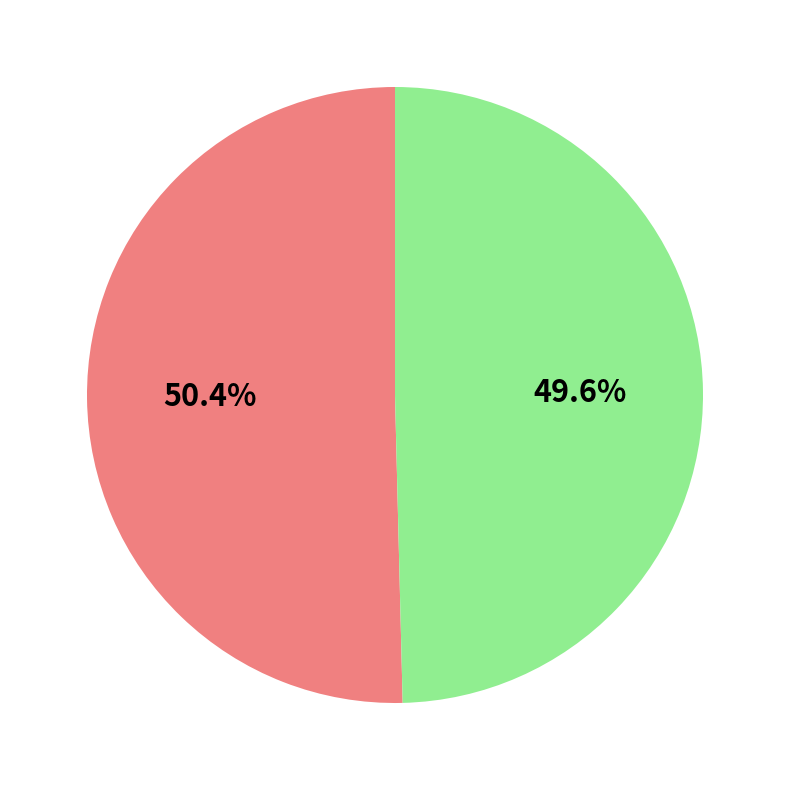

Is there any slice that represents more than half of the pie?

Yes